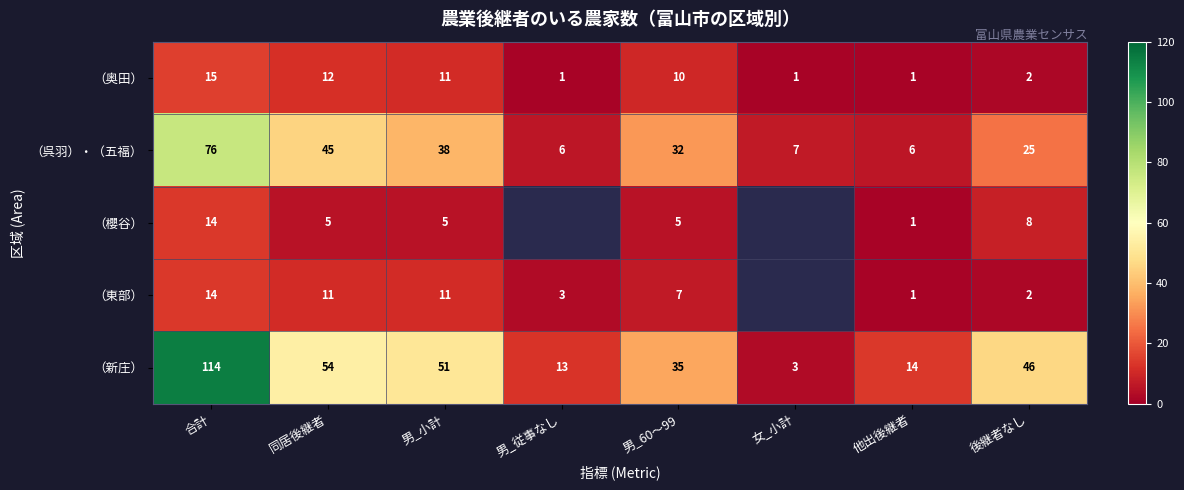

Where does the （新庄） series first go above 46?

合計